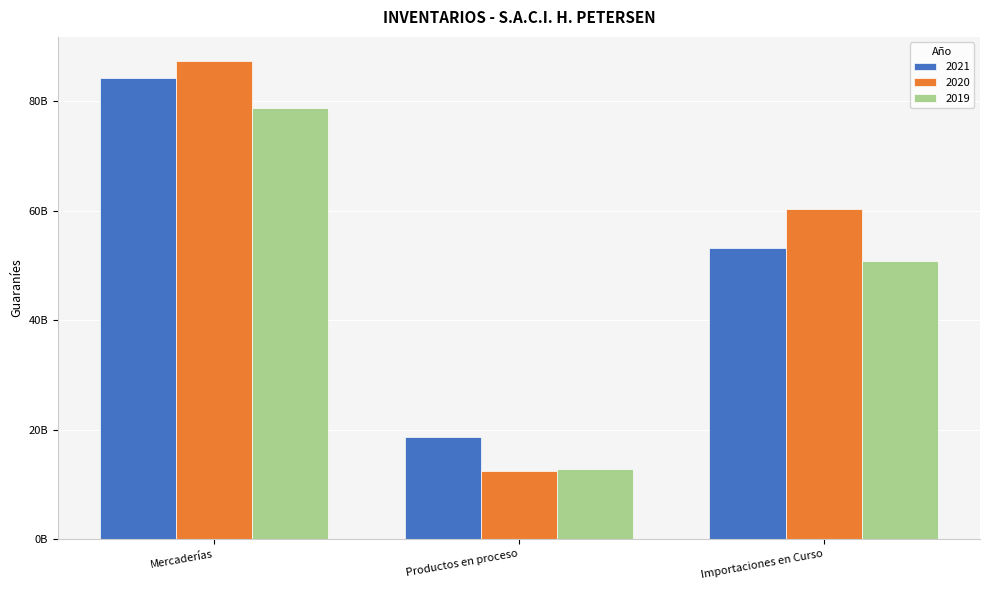

Which series has the largest total across all categories?

2020